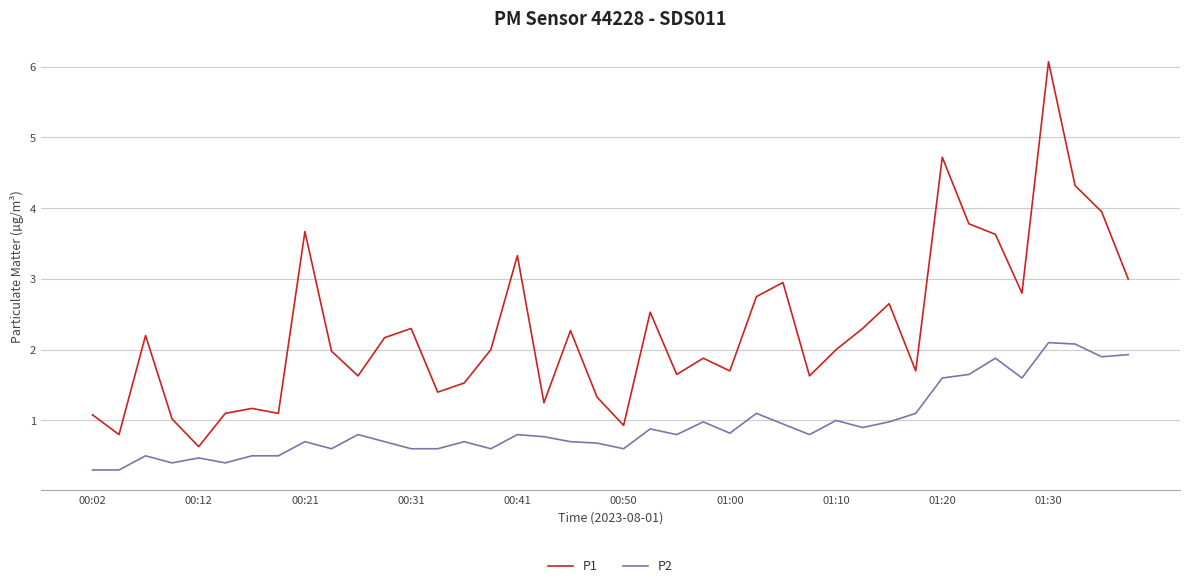

Rank the series by their average value, from lowest to highest.

P2, P1